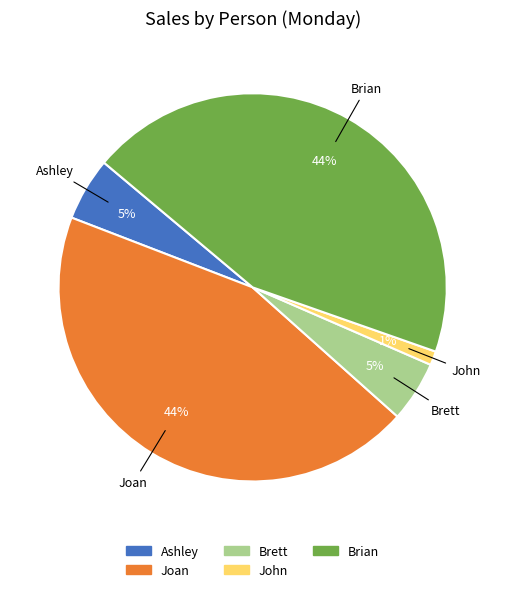

Do Brett and Ashley together represent more than half of the pie?

No